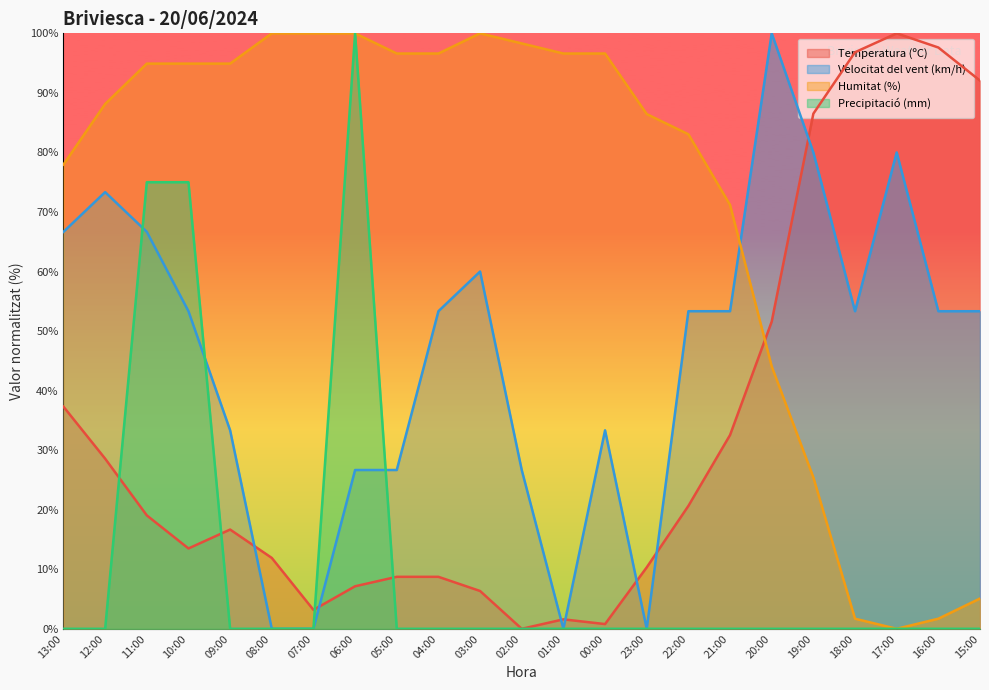

Reading right to left, what are all the values shown in this chart?

Temperatura (ºC): 92.1	97.6	100.0	96.8	86.5	51.6	32.5	20.6	10.3	0.8	1.6	0.0	6.3	8.7	8.7	7.1	3.2	11.9	16.7	13.5	19.0	28.6	37.3
Velocitat del vent (km/h): 53.3	53.3	80.0	53.3	80.0	100.0	53.3	53.3	0.0	33.3	0.0	26.7	60.0	53.3	26.7	26.7	0.0	0.0	33.3	53.3	66.7	73.3	66.7
Humitat (%): 5.1	1.7	0.0	1.7	25.4	44.1	71.2	83.1	86.4	96.6	96.6	98.3	100.0	96.6	96.6	100.0	100.0	100.0	94.9	94.9	94.9	88.1	78.0
Precipitació (mm): 0.0	0.0	0.0	0.0	0.0	0.0	0.0	0.0	0.0	0.0	0.0	0.0	0.0	0.0	0.0	100.0	0.0	0.0	0.0	75.0	75.0	0.0	0.0